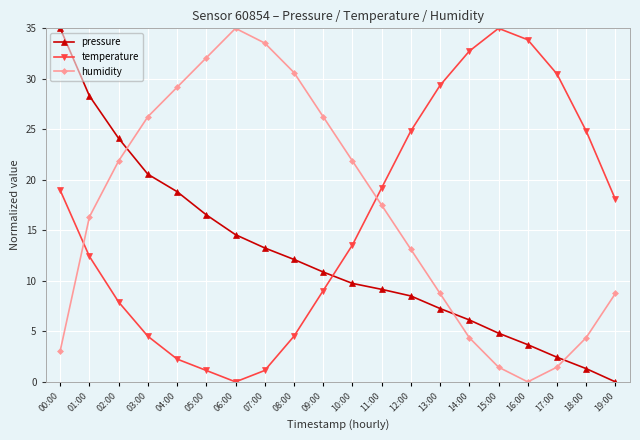

What is the label of the 1st point from the right?

19:00